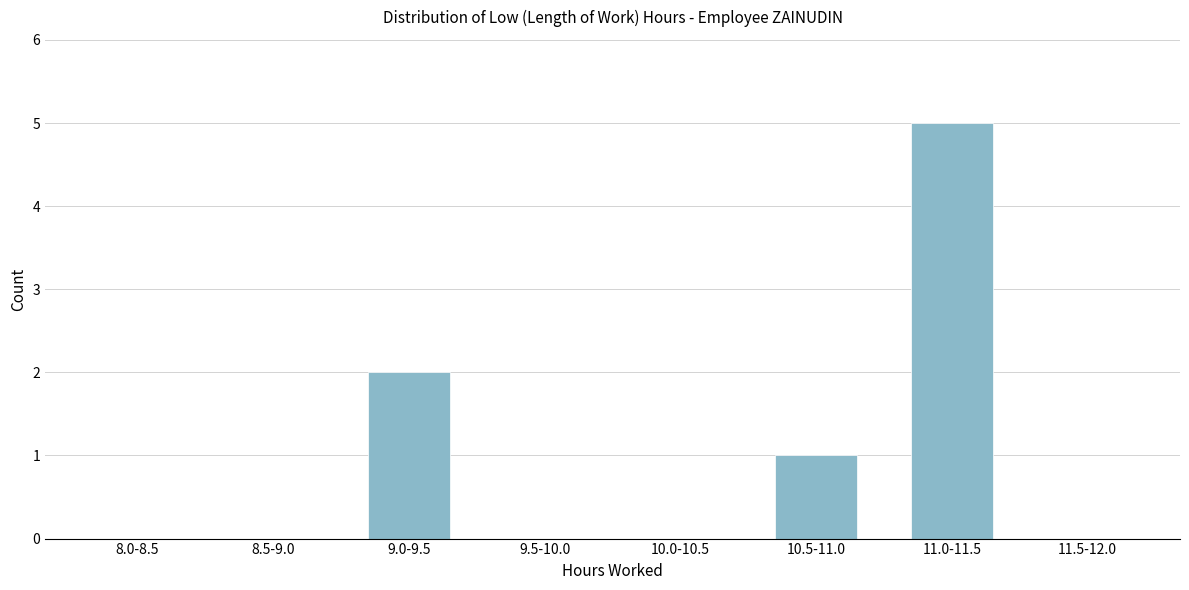

Reading right to left, list all the values displayed in this chart.

11.5-12.0=0	11.0-11.5=5	10.5-11.0=1	10.0-10.5=0	9.5-10.0=0	9.0-9.5=2	8.5-9.0=0	8.0-8.5=0